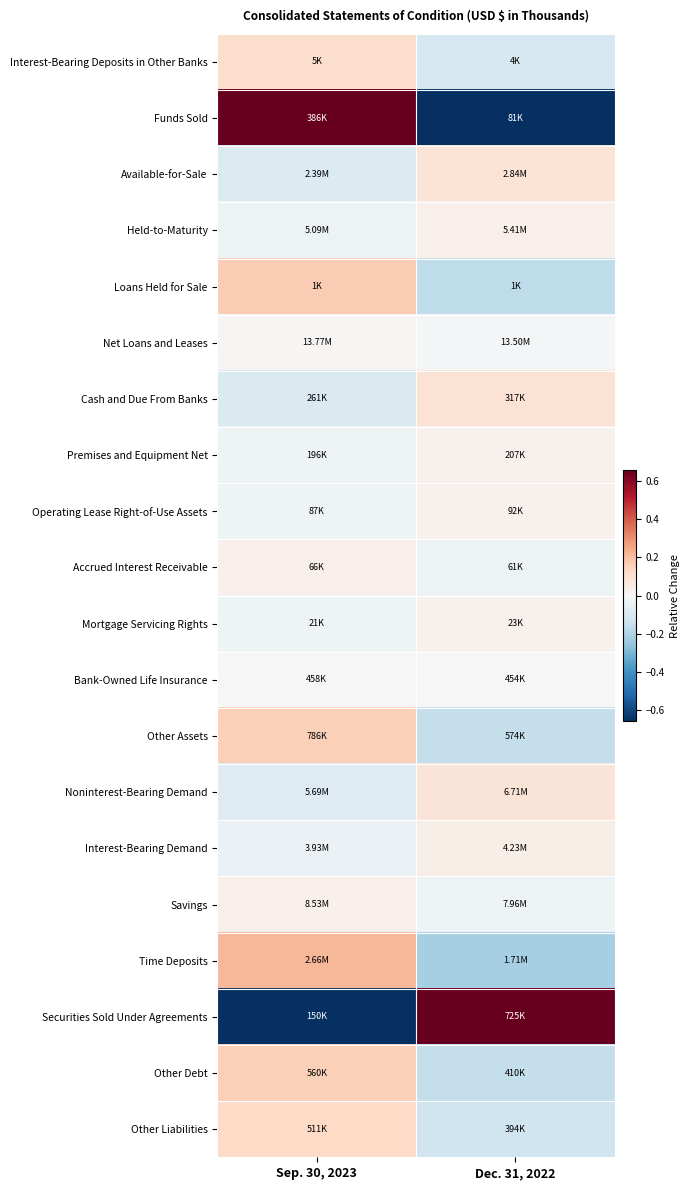

Between Dec. 31, 2022 and Sep. 30, 2023, which is larger?

Sep. 30, 2023